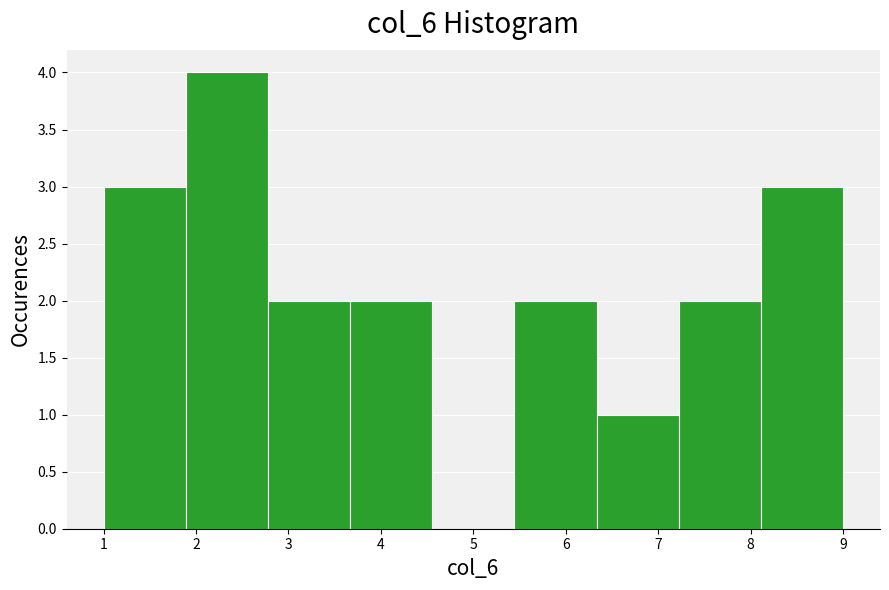

Reading left to right, list every bar in this chart as the range it spans on the x-axis followed by its height. Neither the bar edges nor the heights are printed on the chart, so give them approximately, as read against the axes.

1.0 to 1.9: 3
1.9 to 2.8: 4
2.8 to 3.7: 2
3.7 to 4.6: 2
4.6 to 5.4: 0
5.4 to 6.3: 2
6.3 to 7.2: 1
7.2 to 8.1: 2
8.1 to 9.0: 3